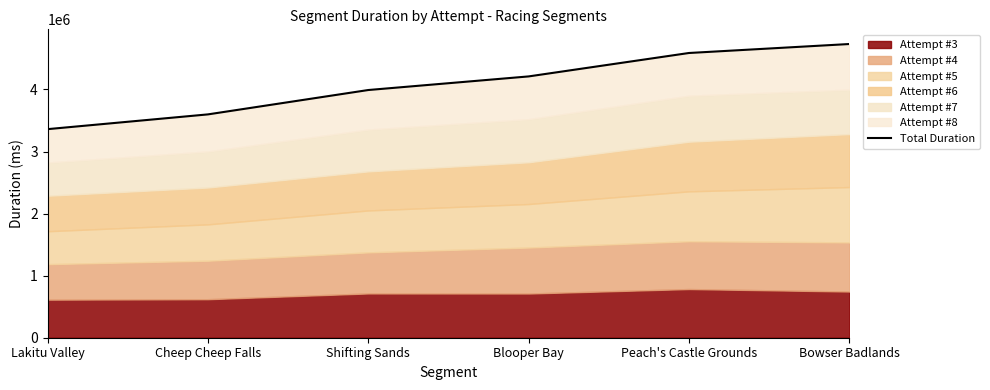

What is the value of the 2nd point from the left?

3598030